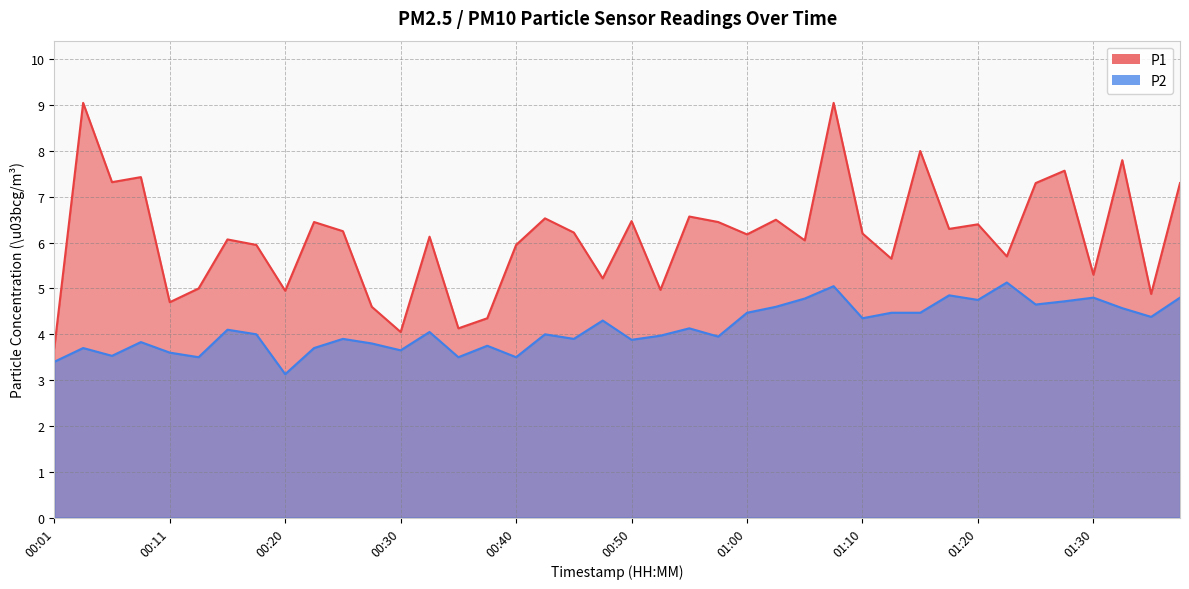

Does the chart display data point markers on the line(s)?

No